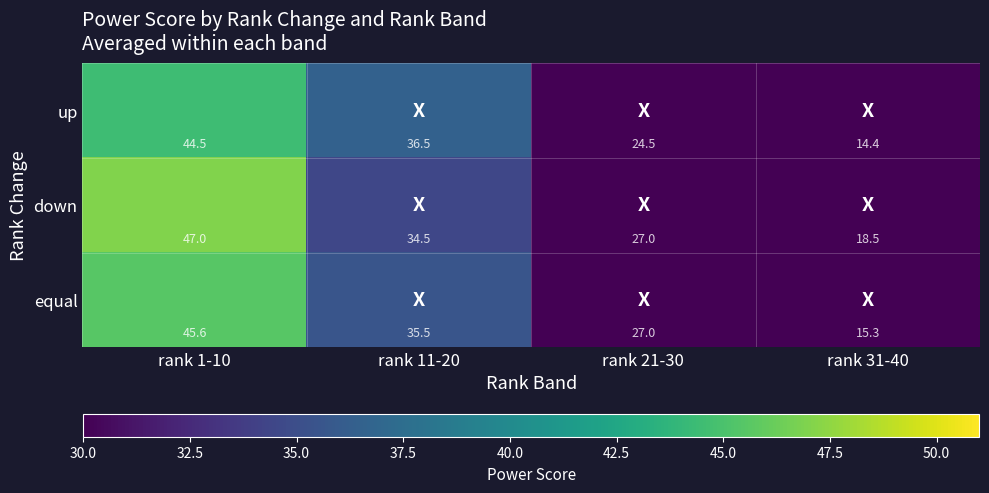

Reading right to left, transcribe all the data shown in this chart.

up: 14.4	24.5	36.5	44.5
down: 18.5	27.0	34.5	47.0
equal: 15.3	27.0	35.5	45.6